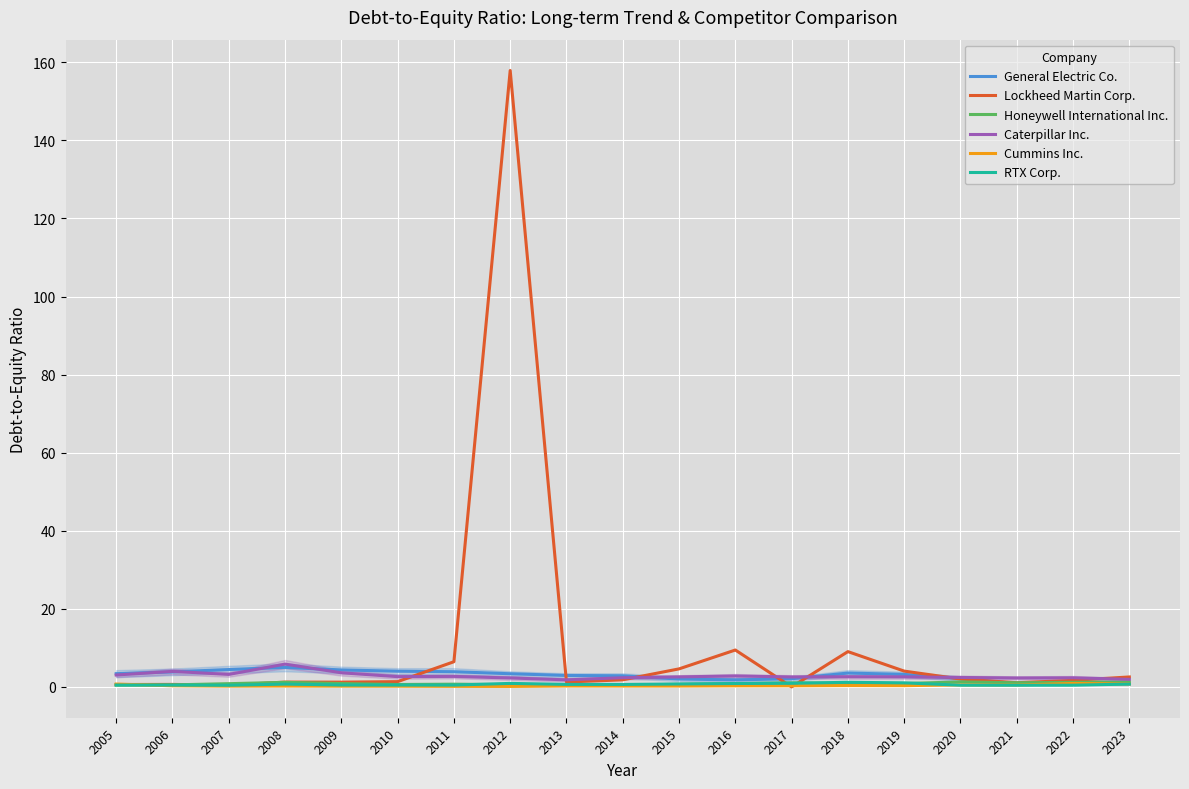

Reading right to left, extract all data points from this chart.

General Electric Co.: 2023=0.8	2022=0.9	2021=0.9	2020=2.1	2019=3.2	2018=3.5	2017=2.1	2016=1.8	2015=2.0	2014=2.9	2013=2.9	2012=3.4	2011=3.9	2010=4.0	2009=4.3	2008=5.0	2007=4.5	2006=3.9	2005=3.4
Lockheed Martin Corp.: 2023=2.5	2022=1.7	2021=1.1	2020=2.0	2019=4.0	2018=9.0	2017=0.0	2016=9.4	2015=4.6	2014=1.8	2013=1.2	2012=157.9	2011=6.5	2010=1.4	2009=1.2	2008=1.2	2007=0.4	2006=0.6	2005=0.6
Honeywell International Inc.: 2023=1.3	2022=1.2	2021=1.1	2020=1.3	2019=0.9	2018=0.9	2017=1.0	2016=0.8	2015=0.7	2014=0.5	2013=0.5	2012=0.6	2011=0.7	2010=0.6	2009=0.9	2008=1.2	2007=0.8	2006=0.5	2005=0.5
Caterpillar Inc.: 2023=1.9	2022=2.3	2021=2.3	2020=2.4	2019=2.6	2018=2.6	2017=2.5	2016=2.8	2015=2.6	2014=2.4	2013=1.8	2012=2.3	2011=2.7	2010=2.6	2009=3.6	2008=5.8	2007=3.2	2006=4.0	2005=3.0
Cummins Inc.: 2023=0.8	2022=0.9	2021=0.5	2020=0.5	2019=0.3	2018=0.3	2017=0.3	2016=0.3	2015=0.2	2014=0.2	2013=0.2	2012=0.1	2011=0.1	2010=0.2	2009=0.2	2008=0.2	2007=0.2	2006=0.3	2005=0.7
RTX Corp.: 2023=0.7	2022=0.4	2021=0.4	2020=0.4	2019=1.0	2018=1.2	2017=0.9	2016=0.9	2015=0.8	2014=0.6	2013=0.6	2012=0.9	2011=0.5	2010=0.5	2009=0.5	2008=0.7	2007=0.4	2006=0.5	2005=0.5